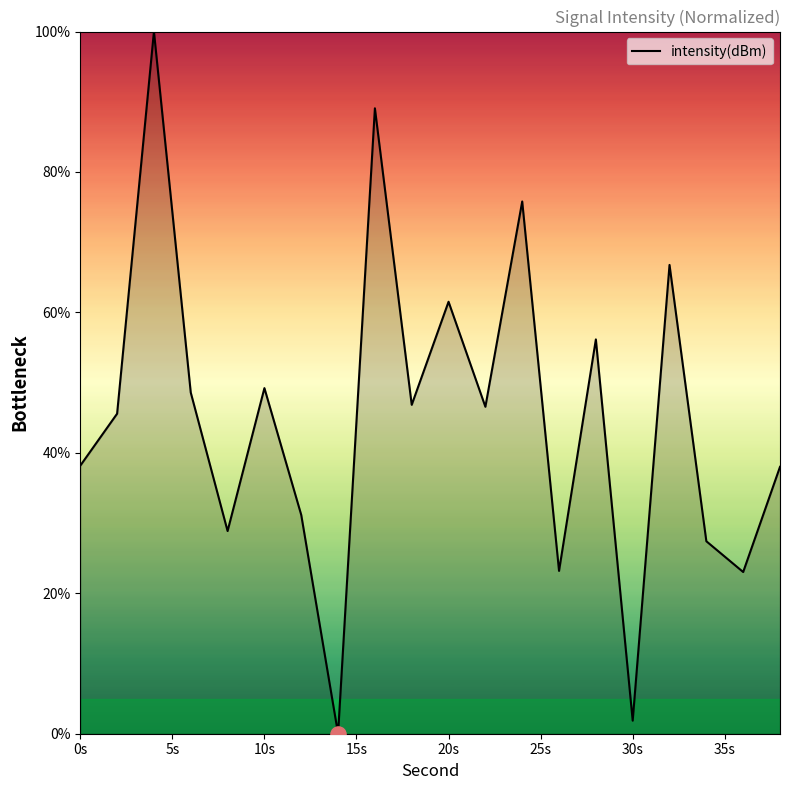

What is the difference between the maximum and minimum values?

100.0